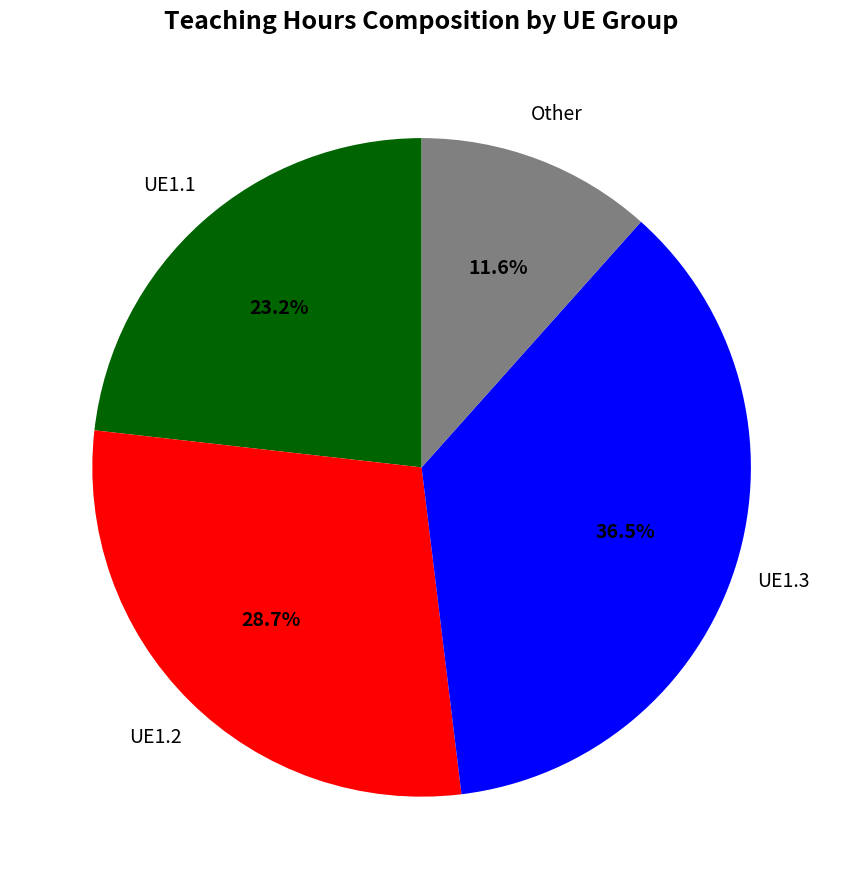

Count the number of slices in the pie.

4